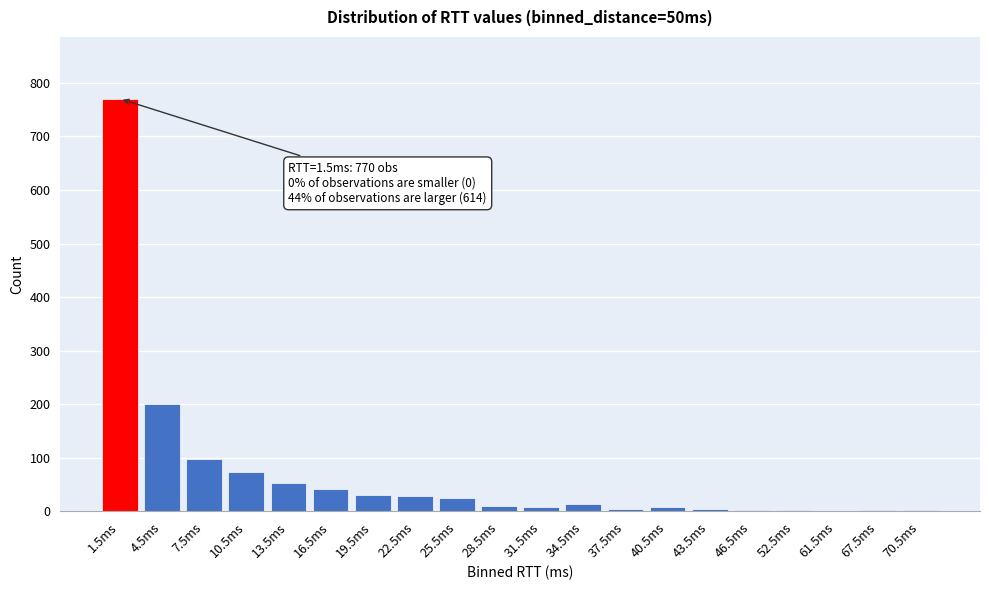

Approximately how many times larger is the value at 10.5ms compared to 16.5ms?

1.8